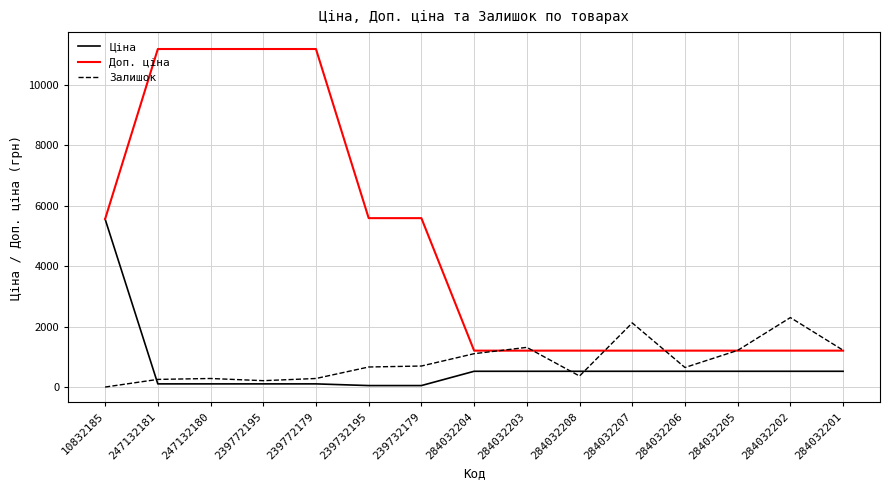

Is the value of Ціна at 284032207 greater than the value of Залишок at 284032204?

No